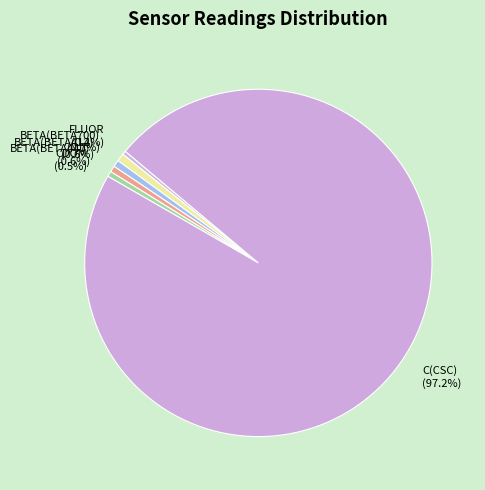

Approximately how many times larger is the value at BETA(BETA412) compared to BETA(BETA700)?

0.9